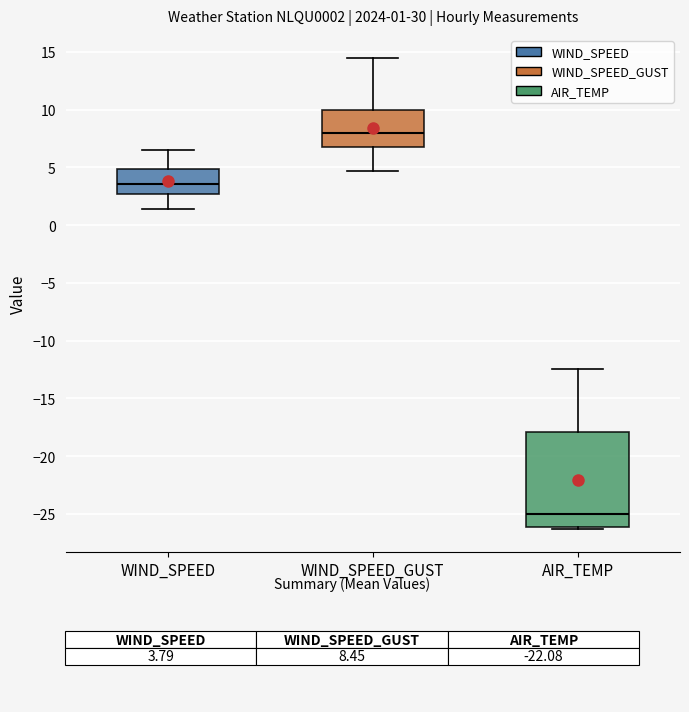

Which box has the lowest median line?

AIR_TEMP